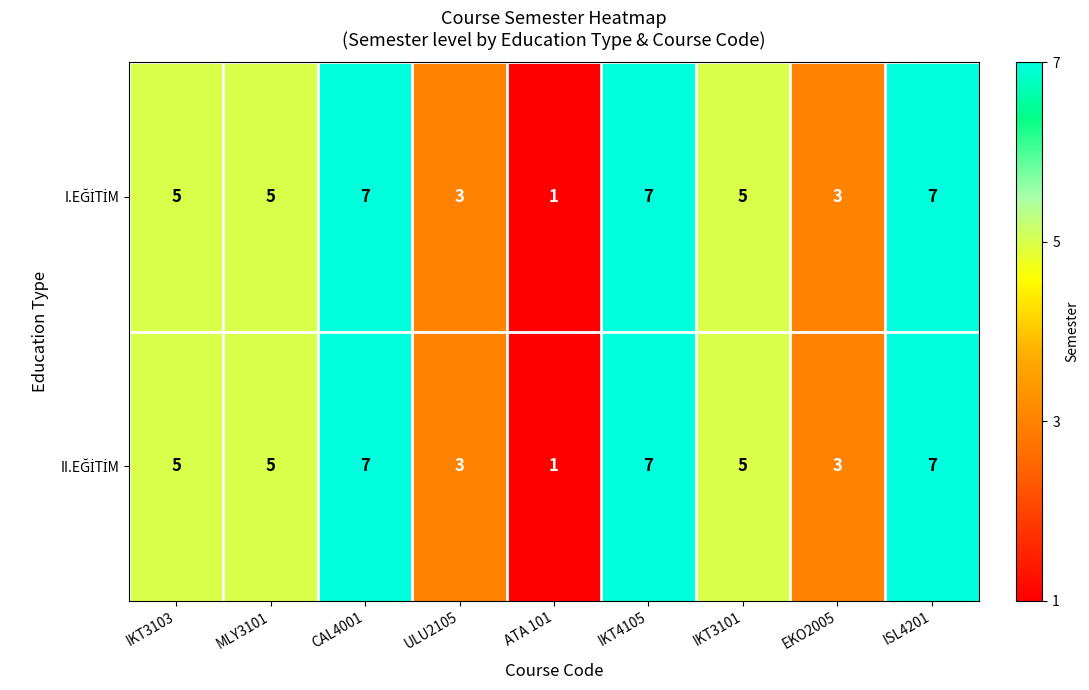

At how many categories does at least one series exceed 4?

6